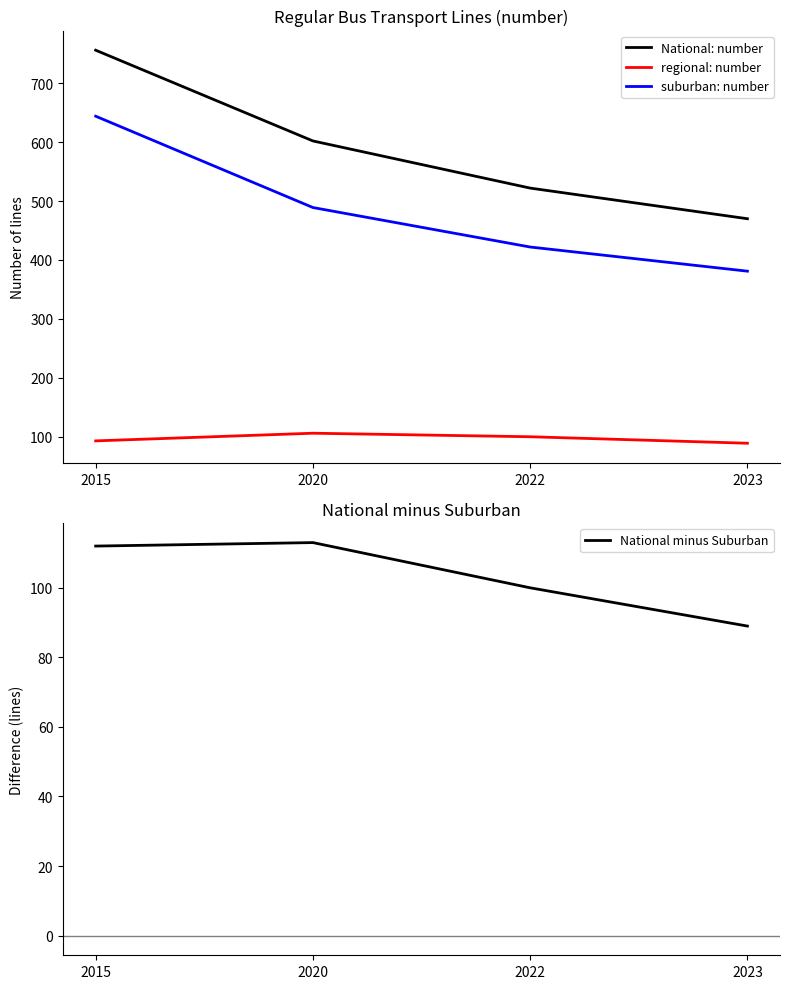

Does the chart have visible grid lines?

No